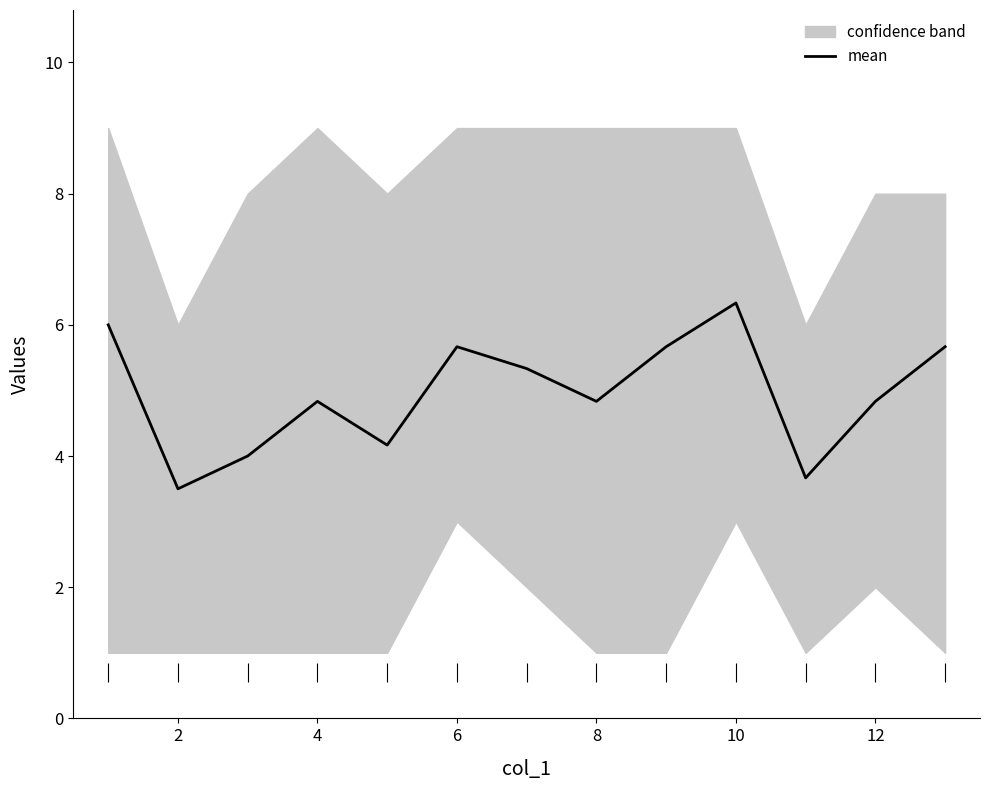

The mean series shows 1.3 at 12. True or false?

False